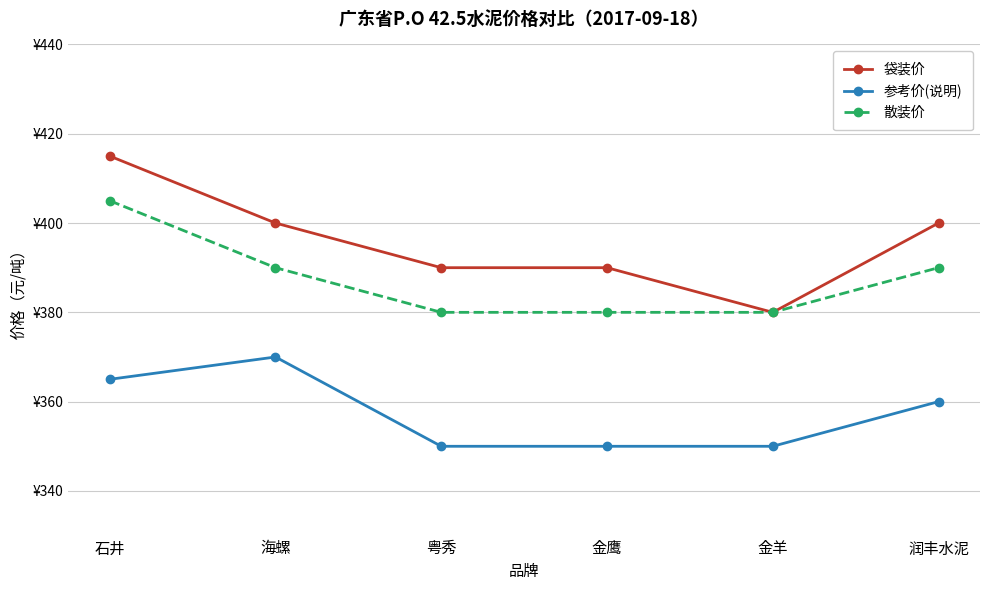

Which series has the largest total across all categories?

袋装价